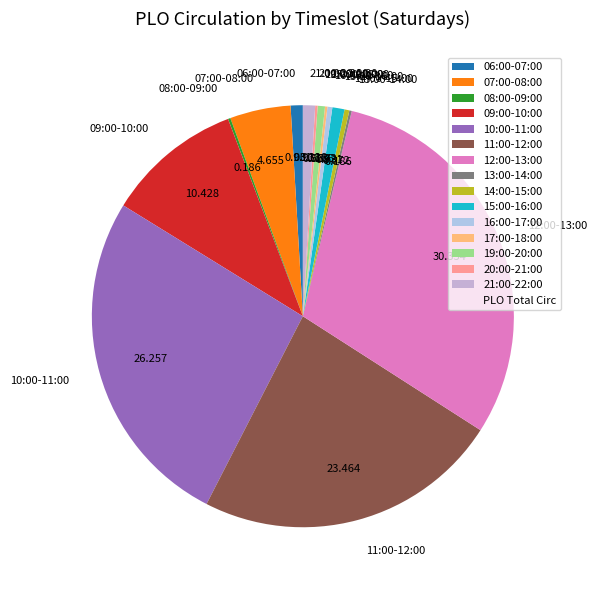

What is the ratio of the value at 07:00-08:00 to the value at 10:00-11:00?

0.2